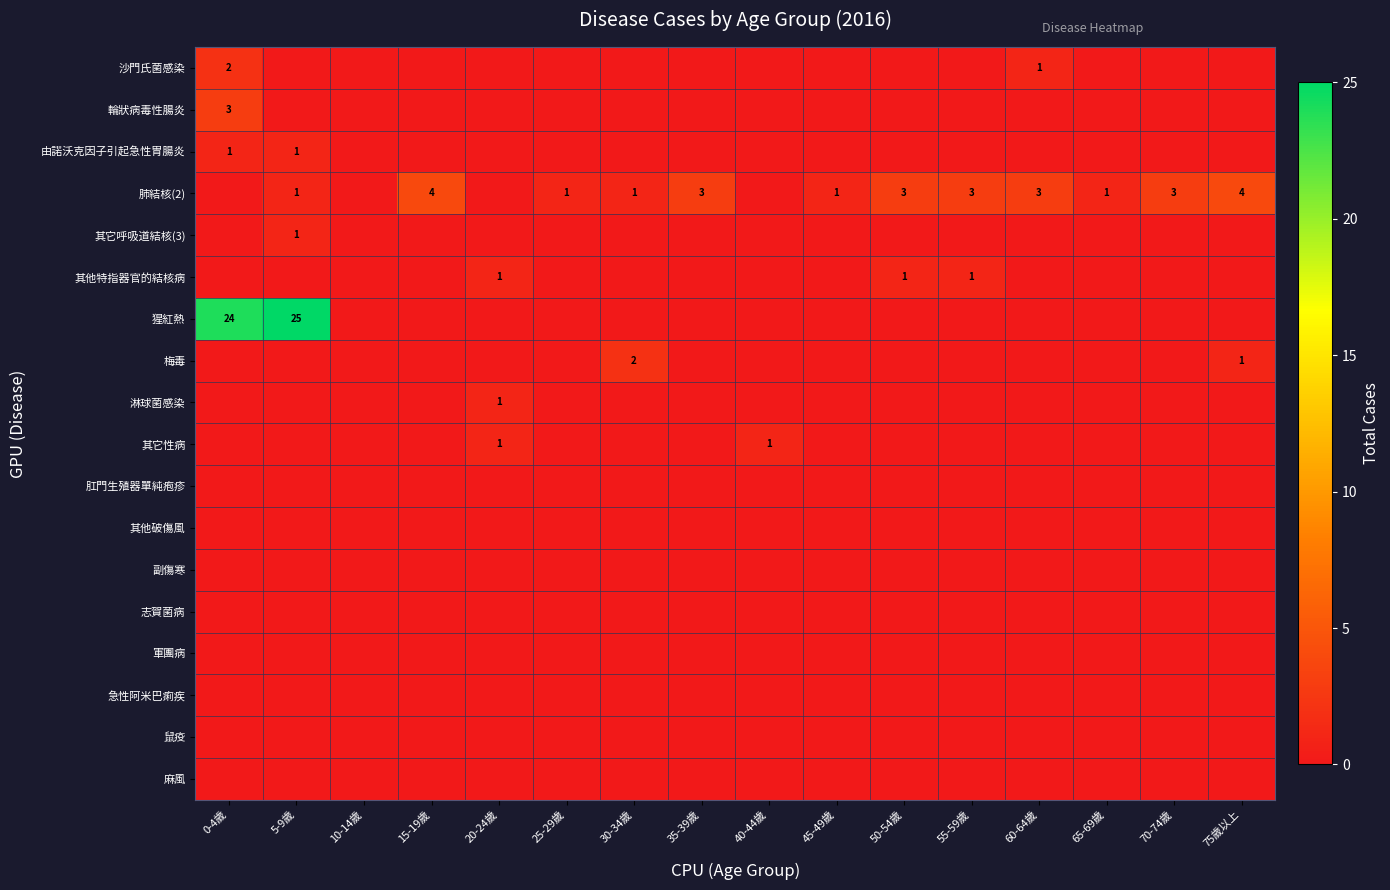

Which series has the largest total across all categories?

猩紅熱